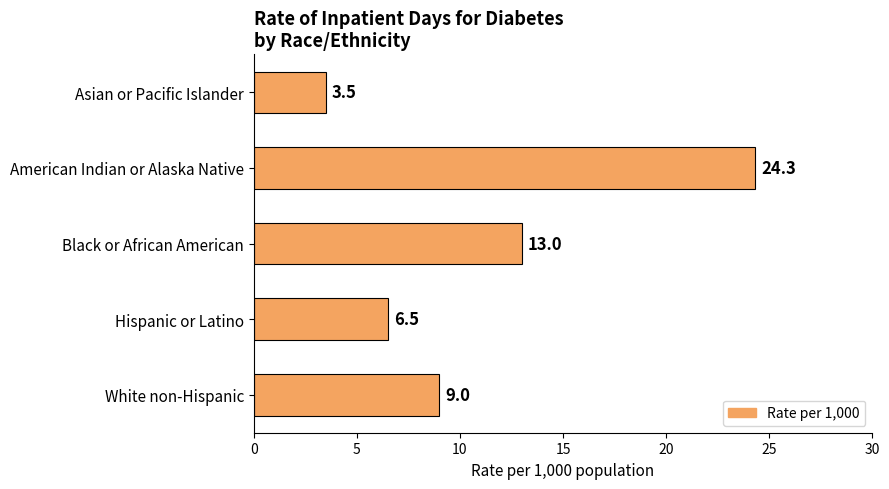

What is the greatest value displayed?

24.3